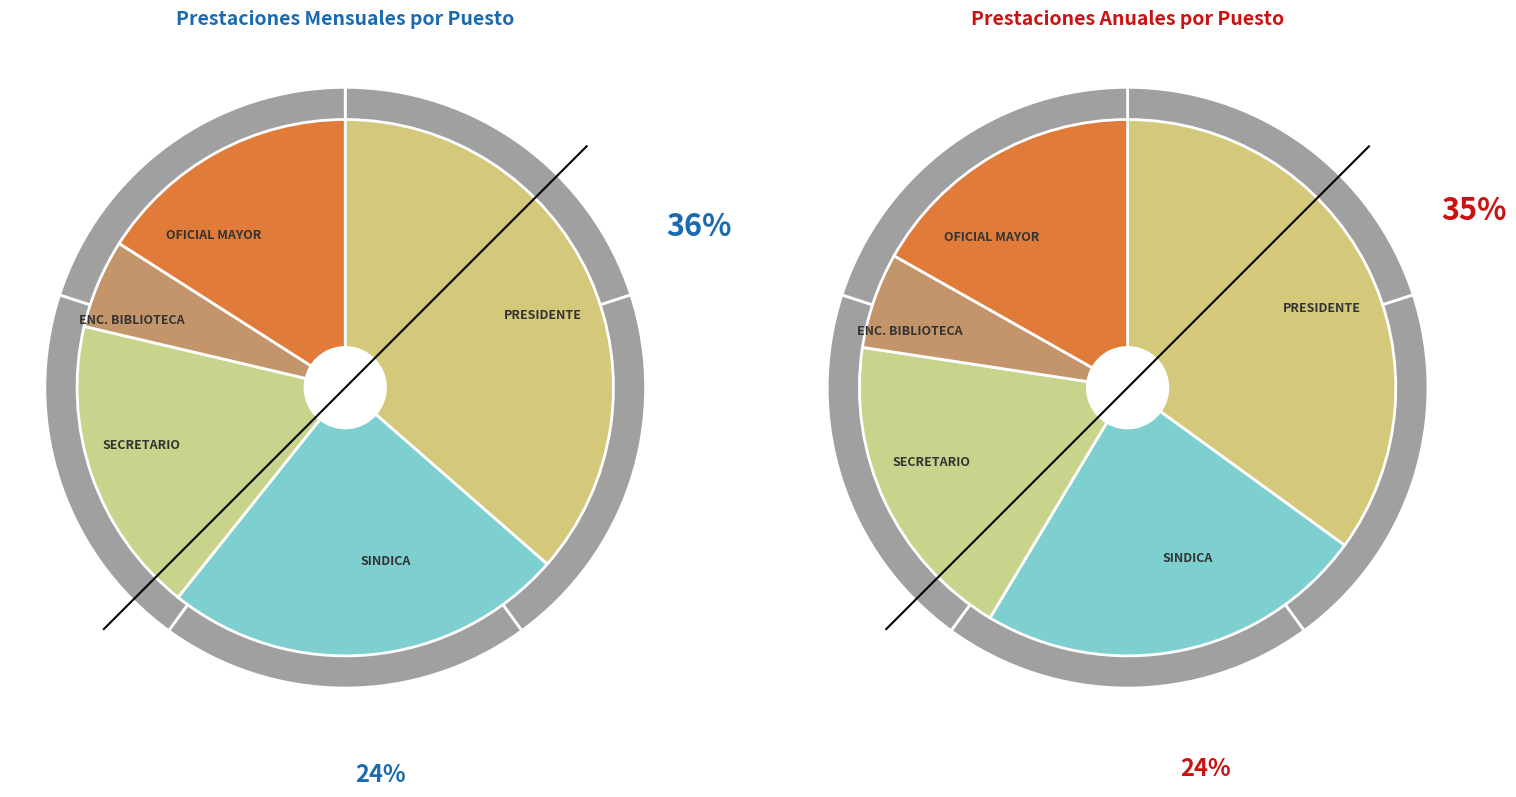

What is the smallest slice in the pie chart?

ENC. BIBLIOTECA